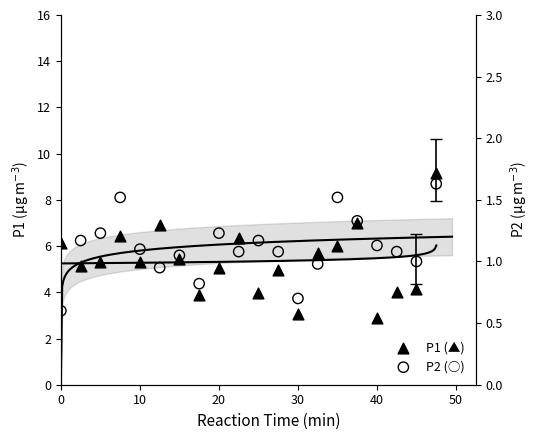

Which series contains the lowest Y value?

P2 (○)